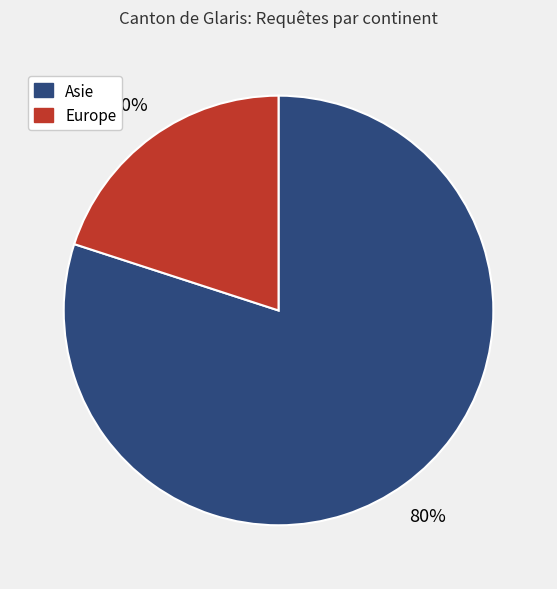

Is the sum of Europe and Asie greater than half?

Yes